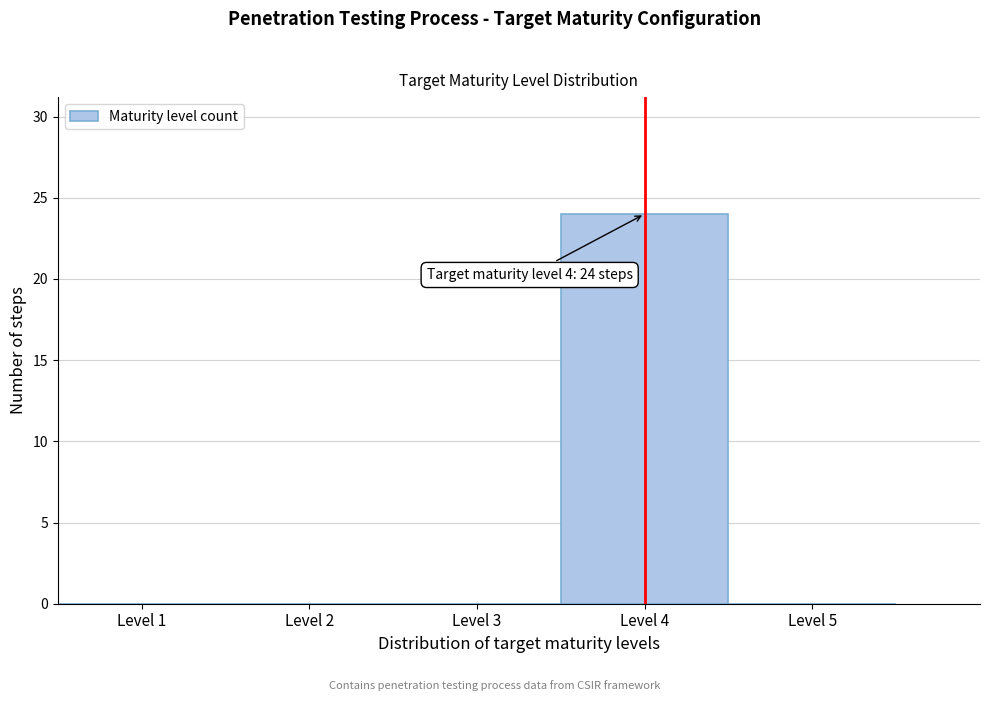

Reading left to right, transcribe all the data shown in this chart.

Level 1=0	Level 2=0	Level 3=0	Level 4=24	Level 5=0